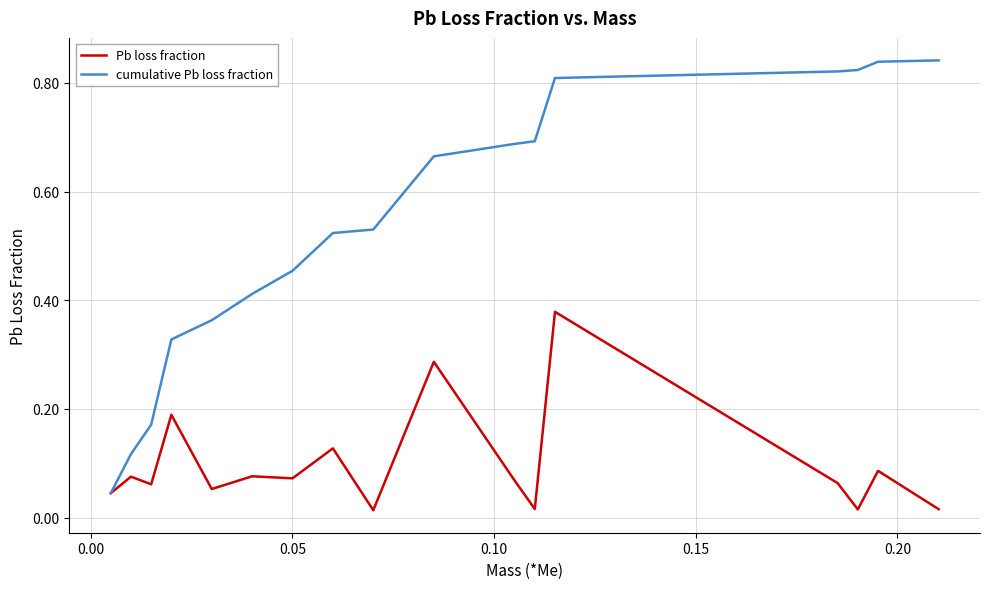

How many lines are shown in the chart?

2